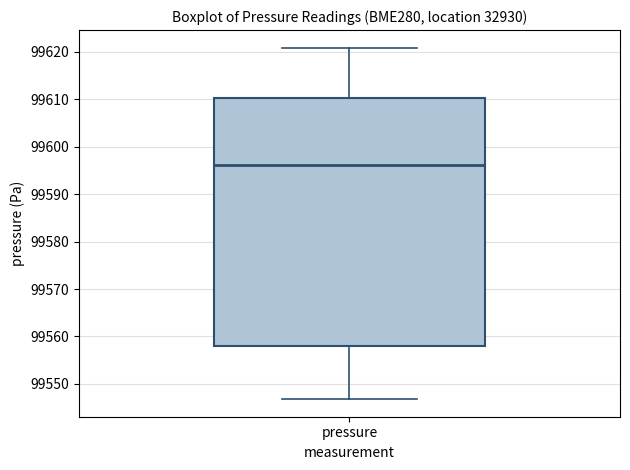

Read this box plot against the y-axis: the position of the median line, the range covered by the box, and the ends of both whiskers. The values are not printed on the chart, so give them approximately, as read against the axis.

median 99596, box 99558 to 99610, whiskers 99547 to 99621